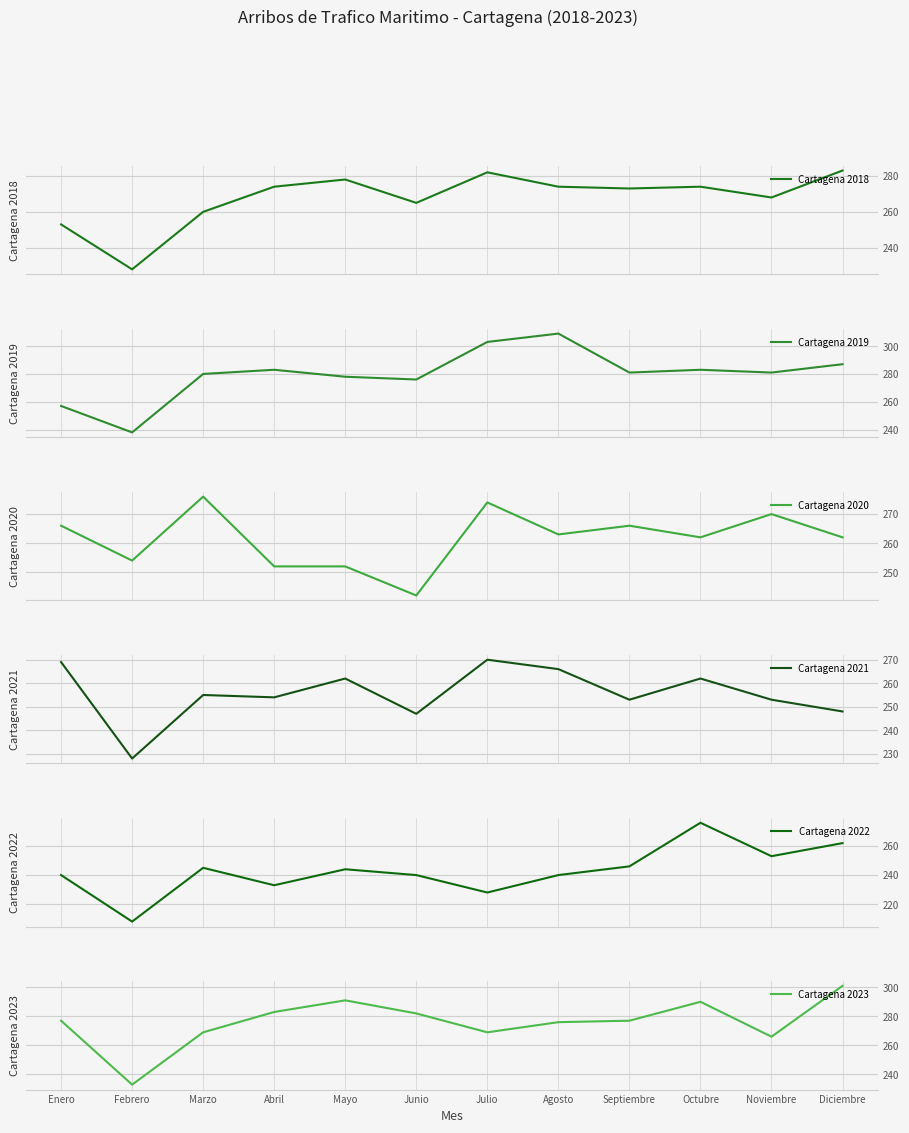

Reading left to right, list all the values displayed in this chart.

Cartagena 2018: Enero=253	Febrero=228	Marzo=260	Abril=274	Mayo=278	Junio=265	Julio=282	Agosto=274	Septiembre=273	Octubre=274	Noviembre=268	Diciembre=283
Cartagena 2019: Enero=257	Febrero=238	Marzo=280	Abril=283	Mayo=278	Junio=276	Julio=303	Agosto=309	Septiembre=281	Octubre=283	Noviembre=281	Diciembre=287
Cartagena 2020: Enero=266	Febrero=254	Marzo=276	Abril=252	Mayo=252	Junio=242	Julio=274	Agosto=263	Septiembre=266	Octubre=262	Noviembre=270	Diciembre=262
Cartagena 2021: Enero=269	Febrero=228	Marzo=255	Abril=254	Mayo=262	Junio=247	Julio=270	Agosto=266	Septiembre=253	Octubre=262	Noviembre=253	Diciembre=248
Cartagena 2022: Enero=240	Febrero=208	Marzo=245	Abril=233	Mayo=244	Junio=240	Julio=228	Agosto=240	Septiembre=246	Octubre=276	Noviembre=253	Diciembre=262
Cartagena 2023: Enero=277	Febrero=233	Marzo=269	Abril=283	Mayo=291	Junio=282	Julio=269	Agosto=276	Septiembre=277	Octubre=290	Noviembre=266	Diciembre=301